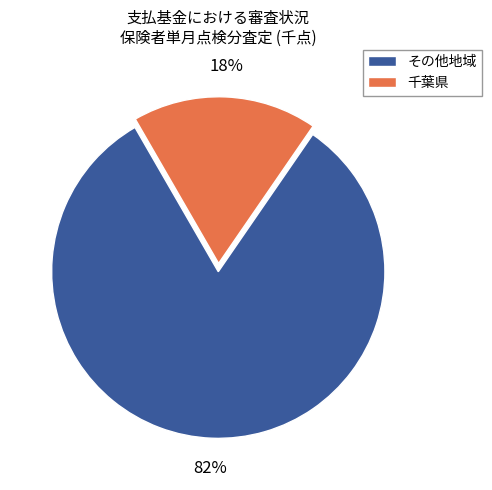

Is it true that その他地域 is 82% of the pie?

True